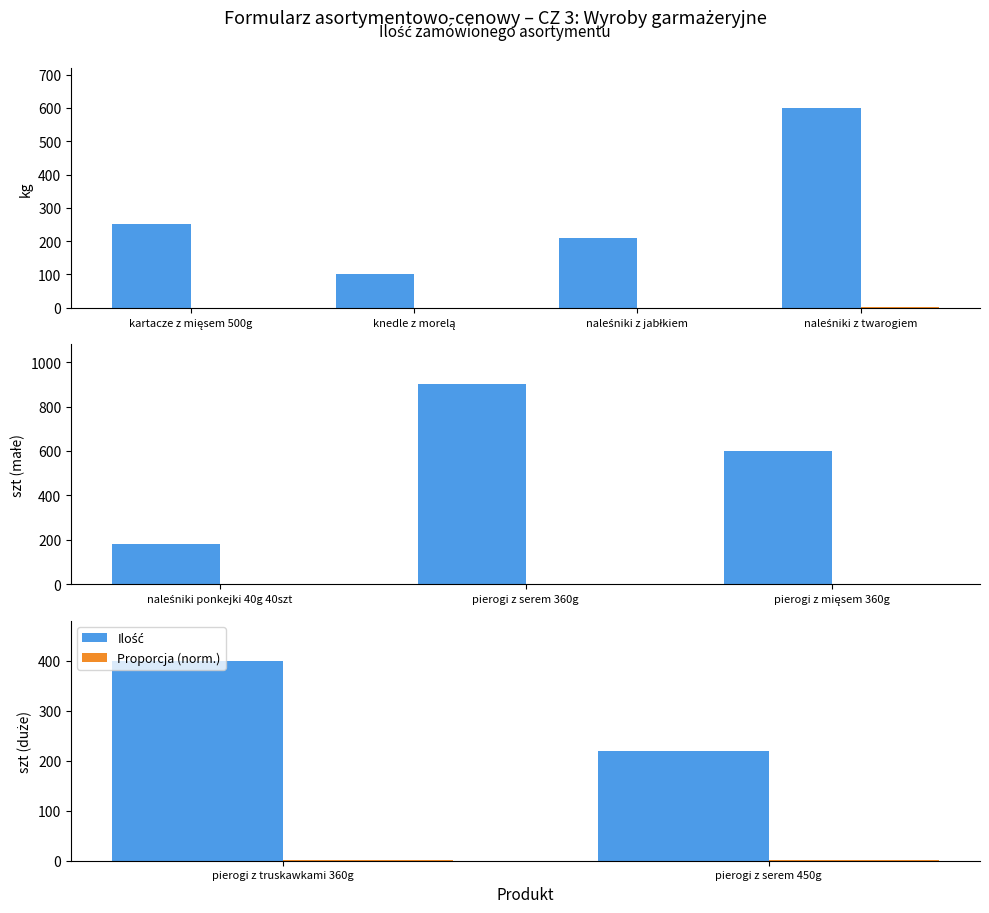

Which series has the largest total across all categories?

Ilość